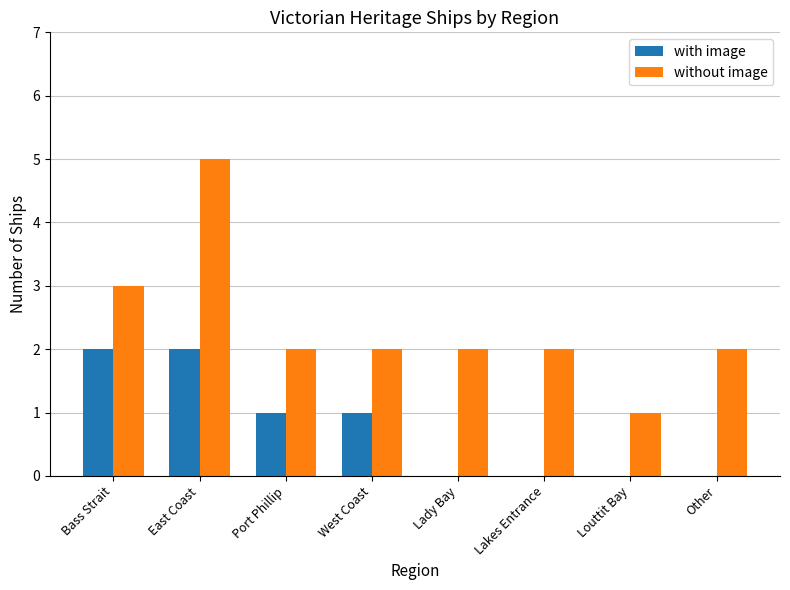

Is it true that without image equals 3 at Bass Strait?

True